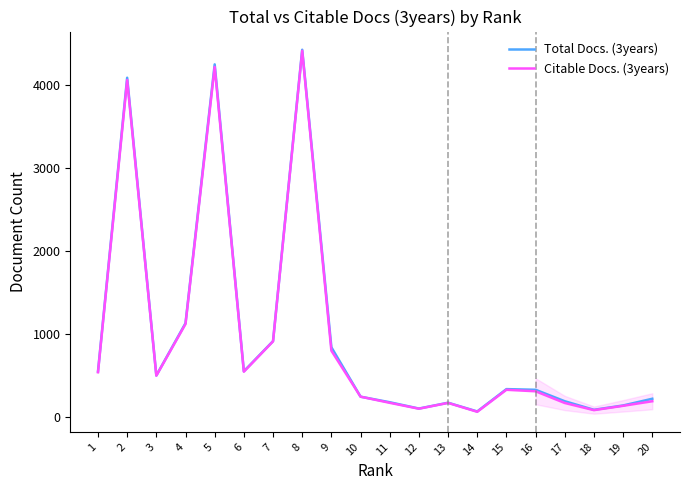

True or false: Citable Docs. (3years) has more than 0 points higher than both neighbors.

True